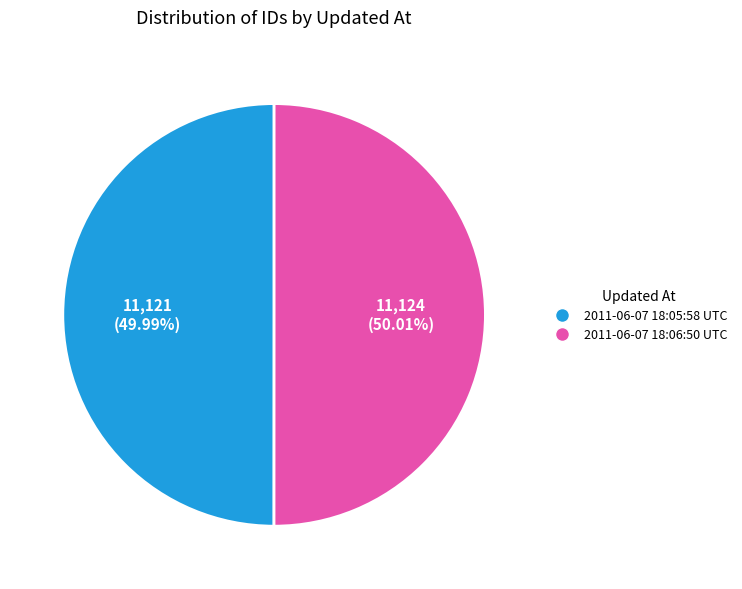

What is the ratio of the value at 2011-06-07 18:05:58 UTC to the value at 2011-06-07 18:06:50 UTC?

1.0